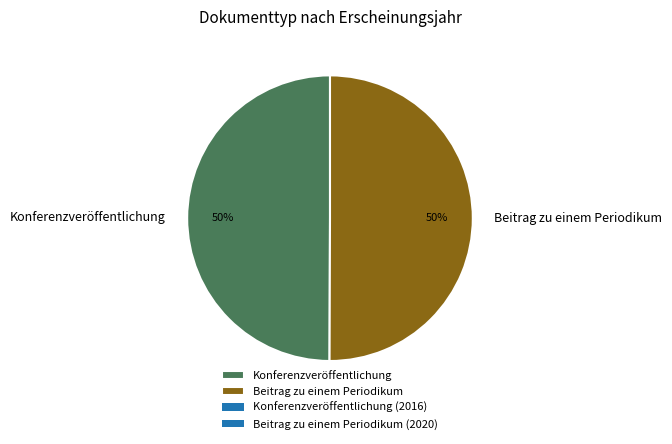

Approximately how many times larger is the value at Beitrag zu einem Periodikum compared to Konferenzveröffentlichung?

1.0